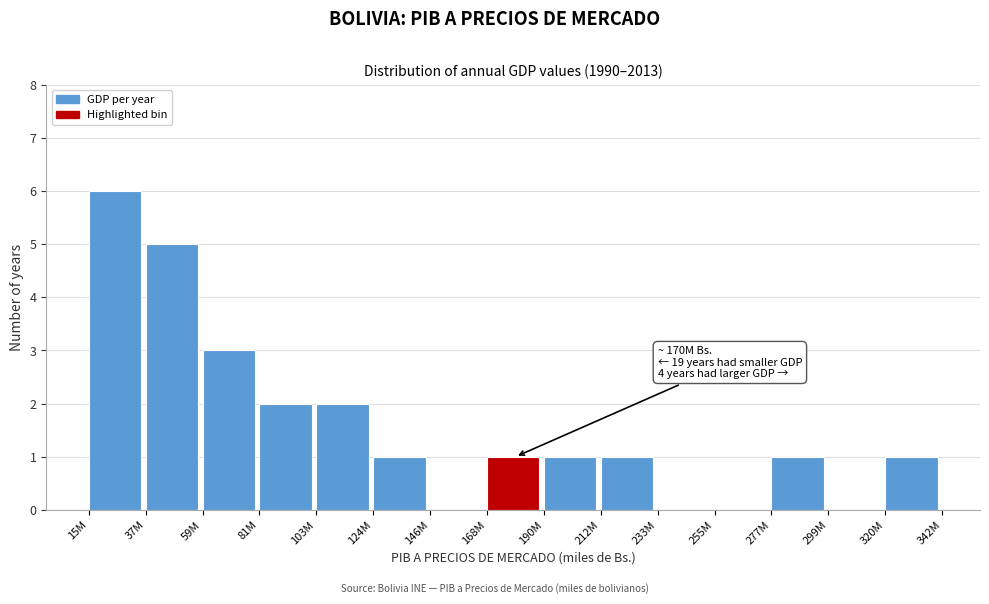

Reading right to left, list all the values displayed in this chart.

320M=1	299M=0	277M=1	255M=0	233M=0	212M=1	190M=1	168M=1	146M=0	124M=1	103M=2	81M=2	59M=3	37M=5	15M=6